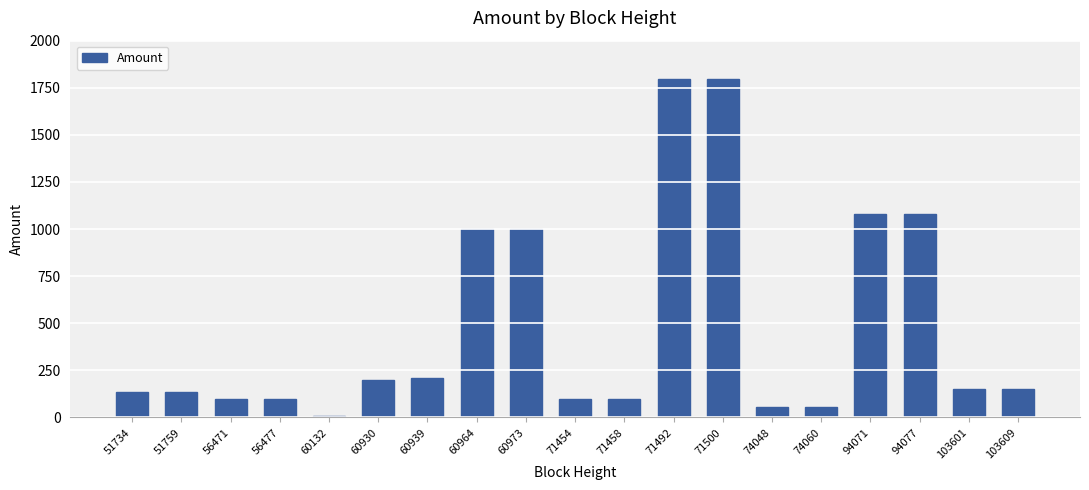

What is the smallest value displayed?

8.2